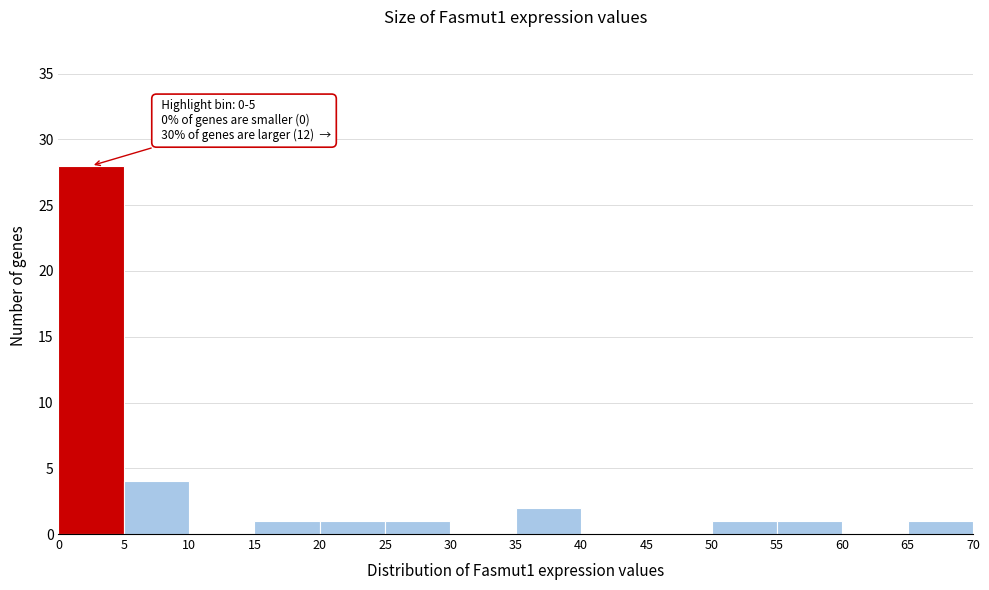

Which range on the x-axis has the tallest bar?

0 to 5